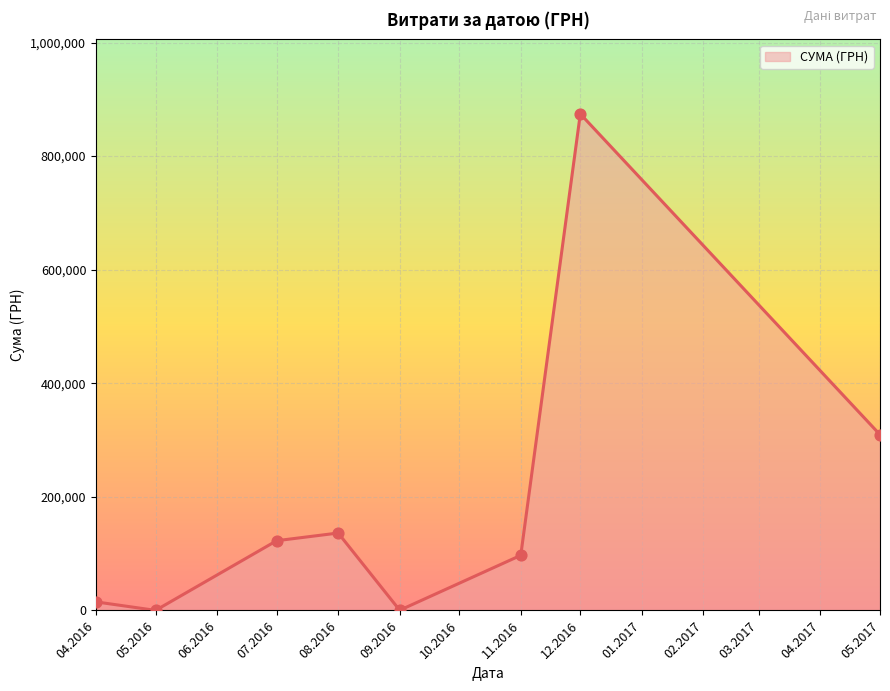

What is the change in value from 07.2016 to 05.2017?

+186707.0